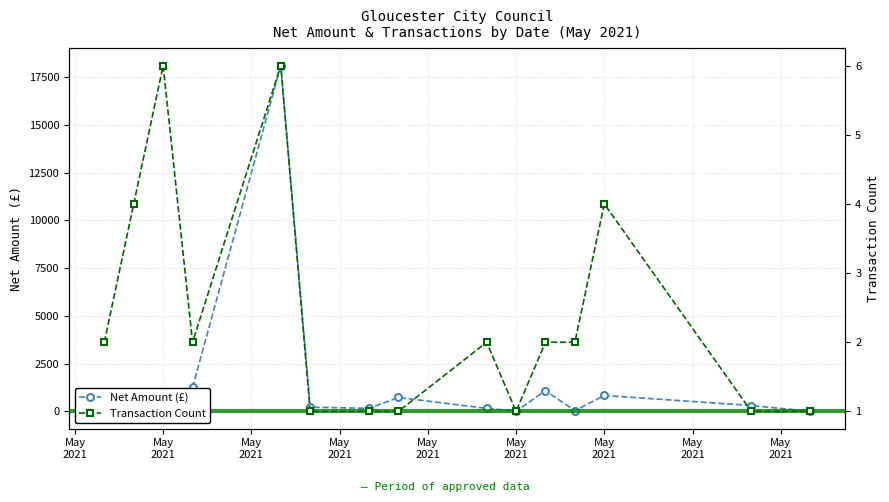

Where does the Transaction Count series first go above 2?

May
2021